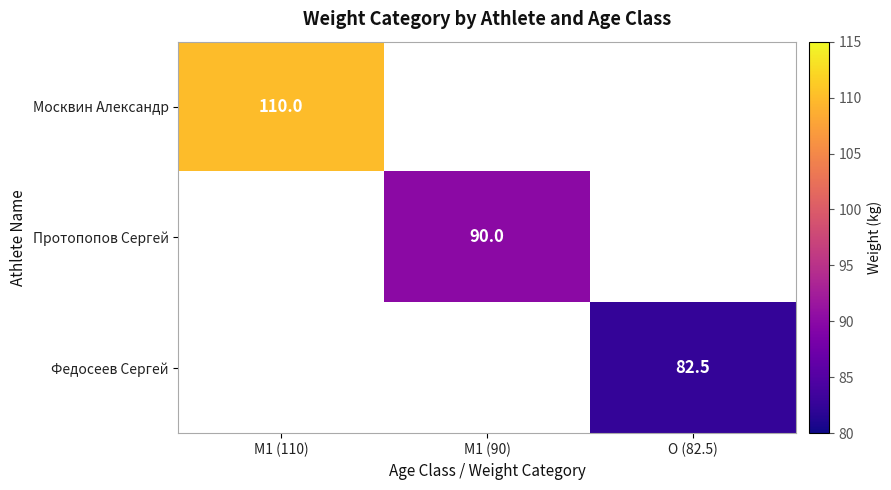

True or false: Москвин Александр has a value of 191.1 at M1 (110).

False